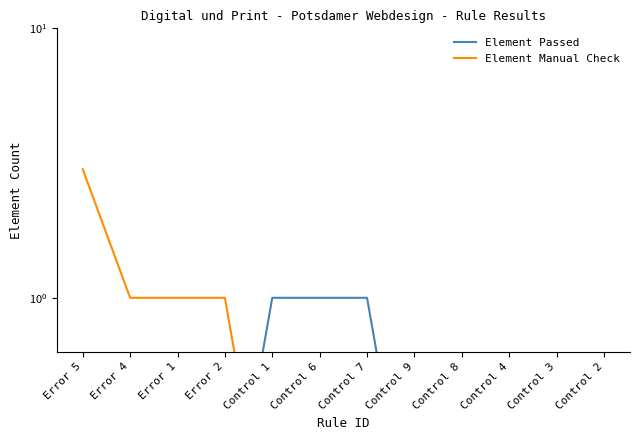

At Error 5, list the series in order from smallest to largest.

Element Passed, Element Manual Check